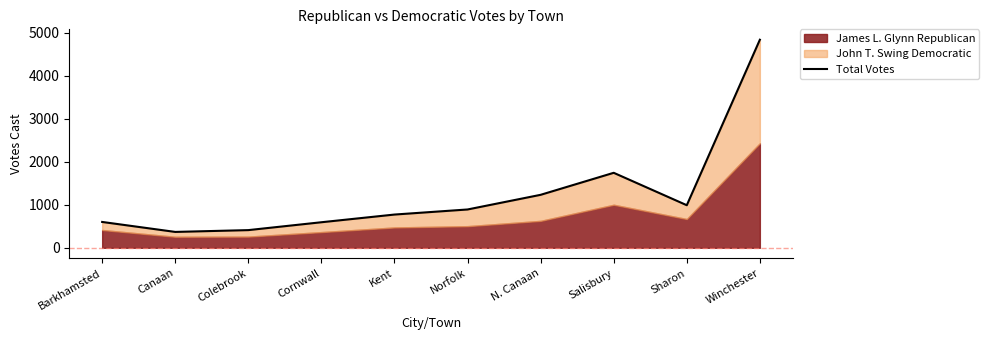

What is the label of the 1st point from the right?

Winchester